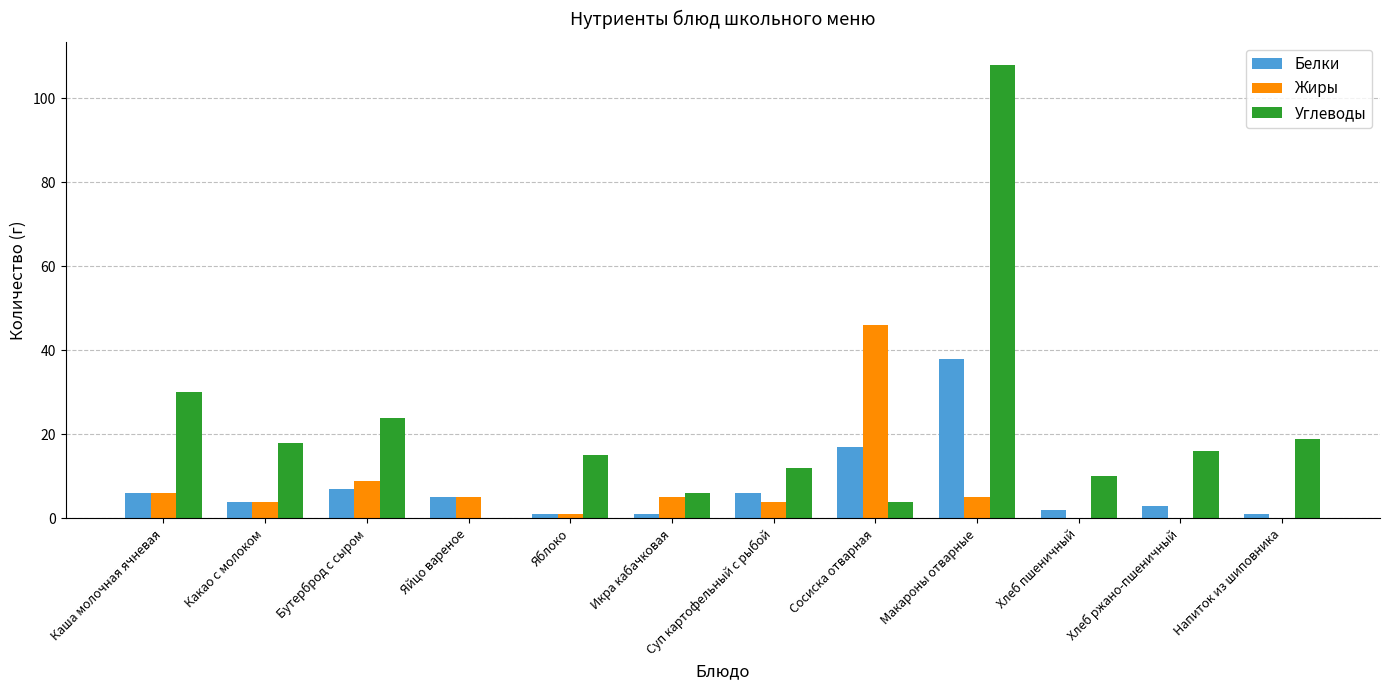

Between Какао с молоком and Хлеб пшеничный, which series saw the biggest shift?

Углеводы